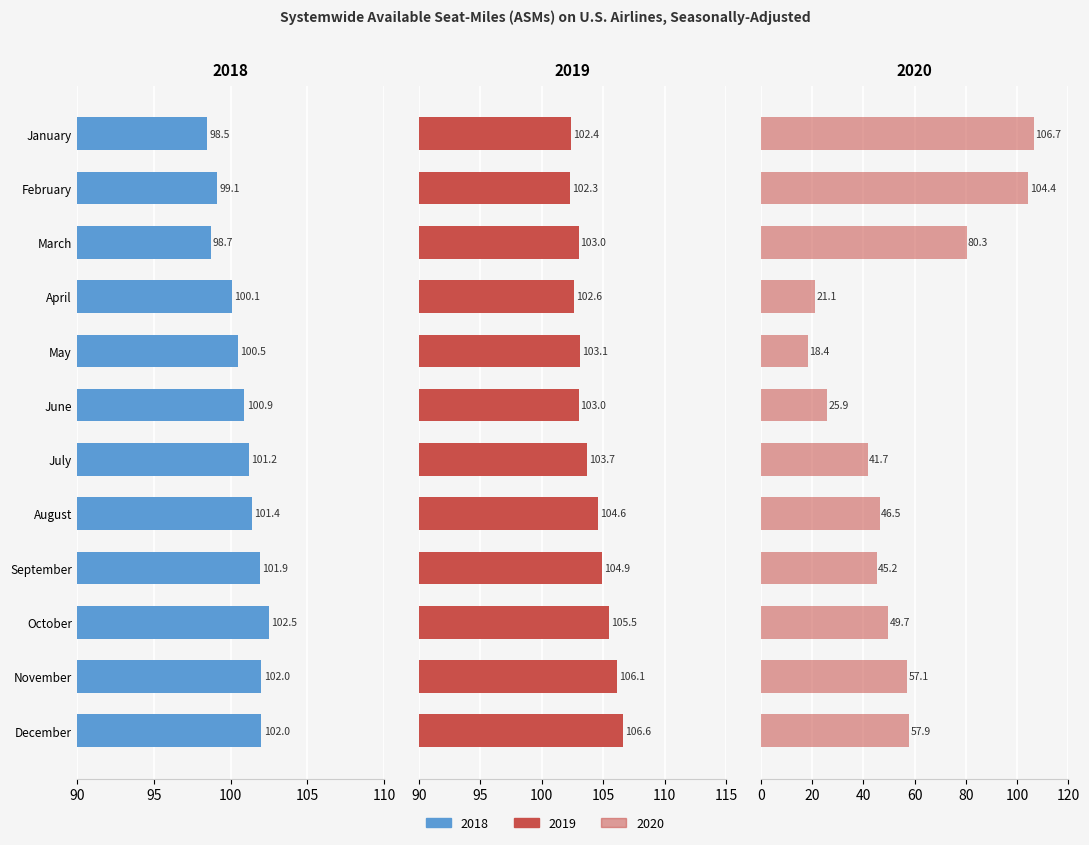

What is the difference between the maximum and minimum values in the 2018 series?

4.0